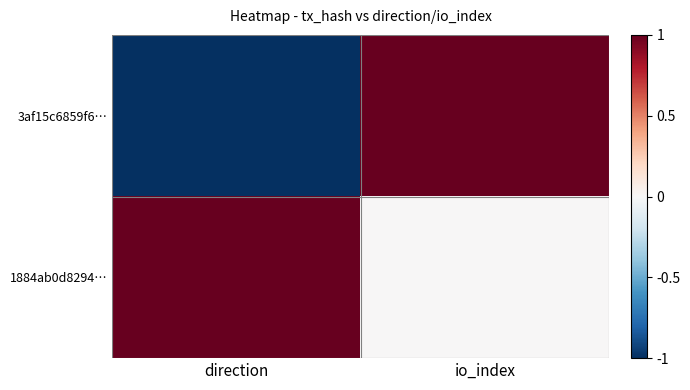

Which series changed the most between direction and io_index?

3af15c6859f6…